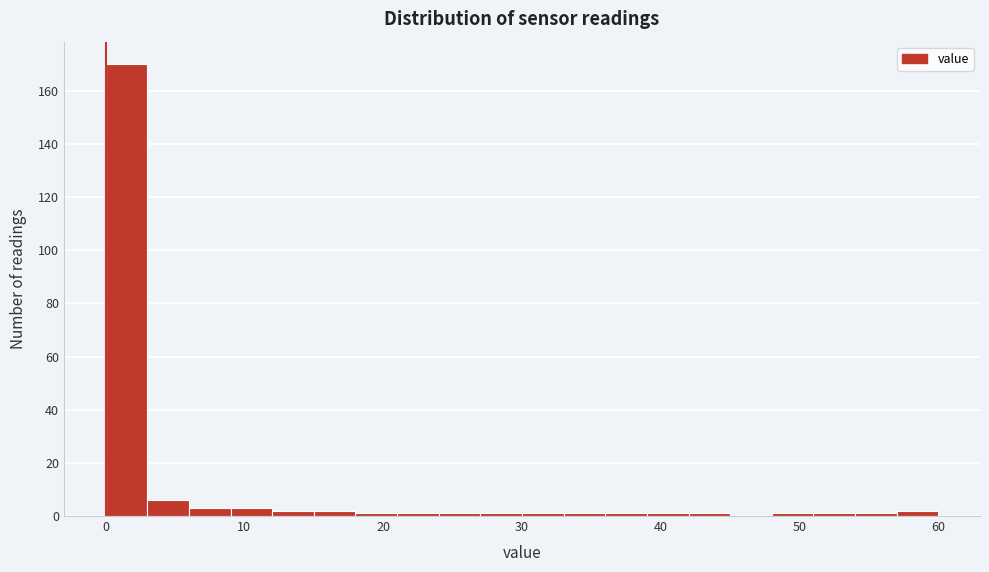

Read against the x-axis, roughly where is the centre of the tallest bar?

2